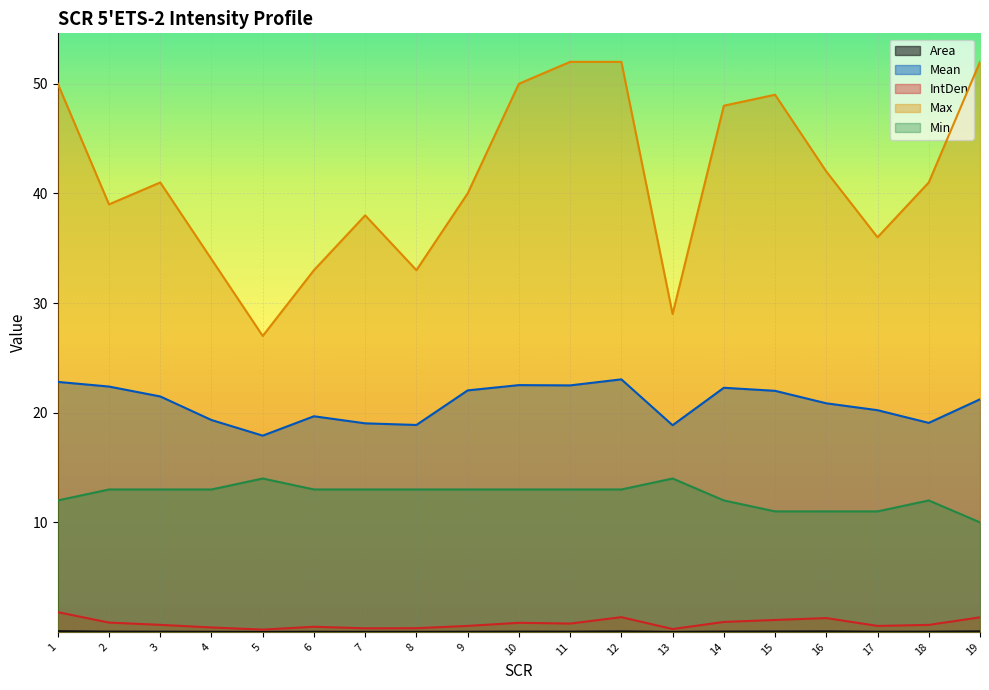

List the labels in order of Max value, largest first.

11, 12, 19, 1, 10, 15, 14, 16, 3, 18, 9, 2, 7, 17, 4, 6, 8, 13, 5